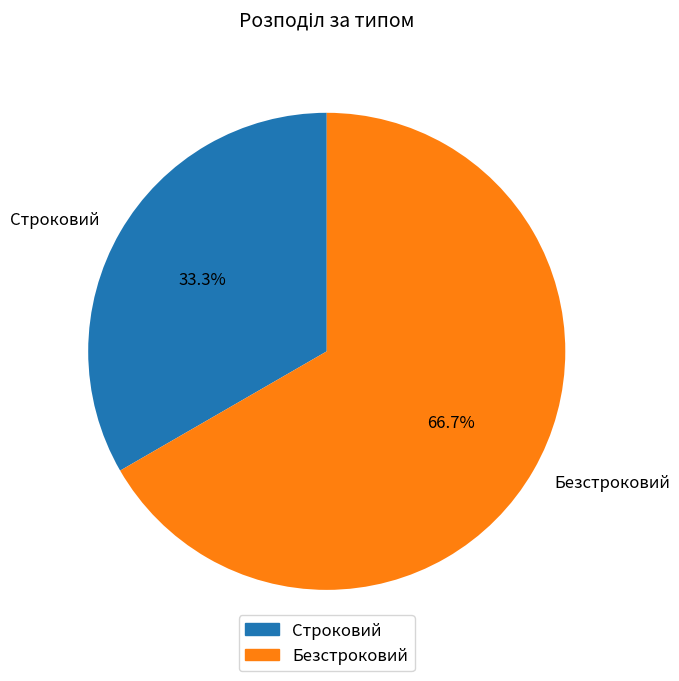

How many segments does this pie chart have?

2